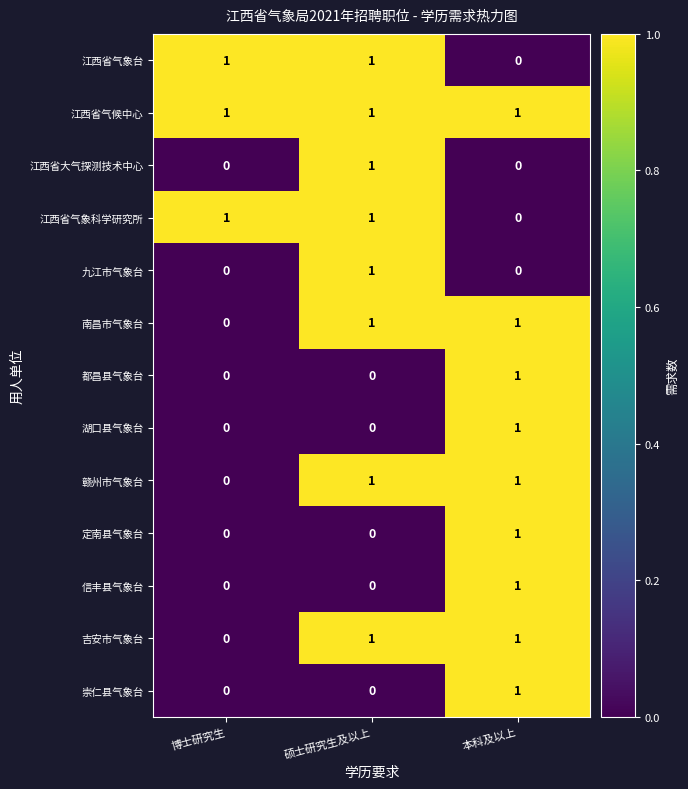

Count the 崇仁县气象台 values in the range 0 to 1.

3